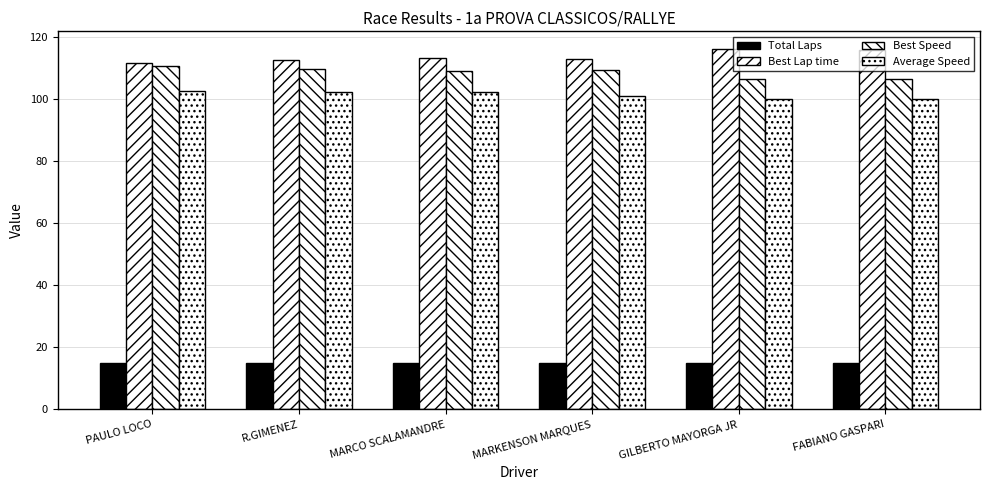

Which label corresponds to the smallest value in the chart?

PAULO LOCO